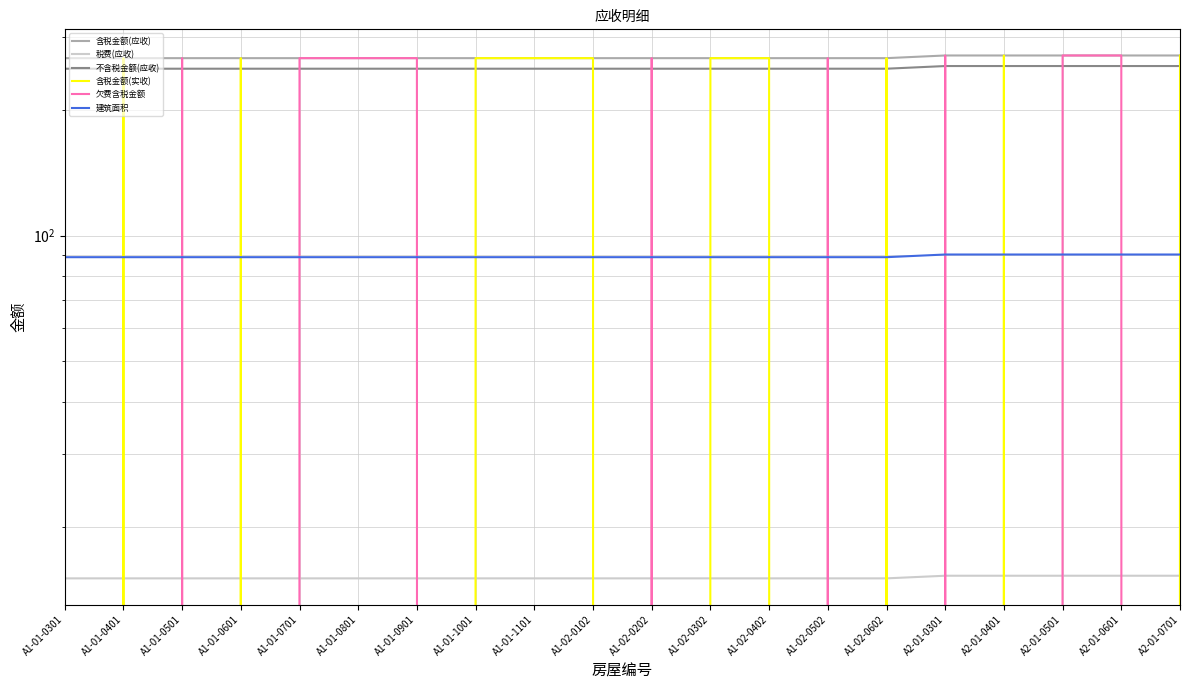

Where is the first local minimum for 欠费含税金额?

A1-01-0401